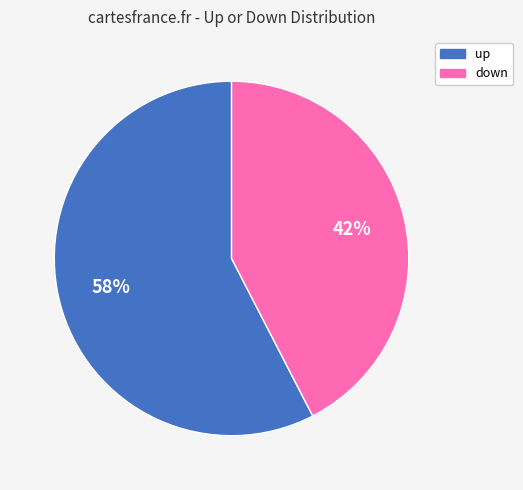

How many segments does this pie chart have?

2